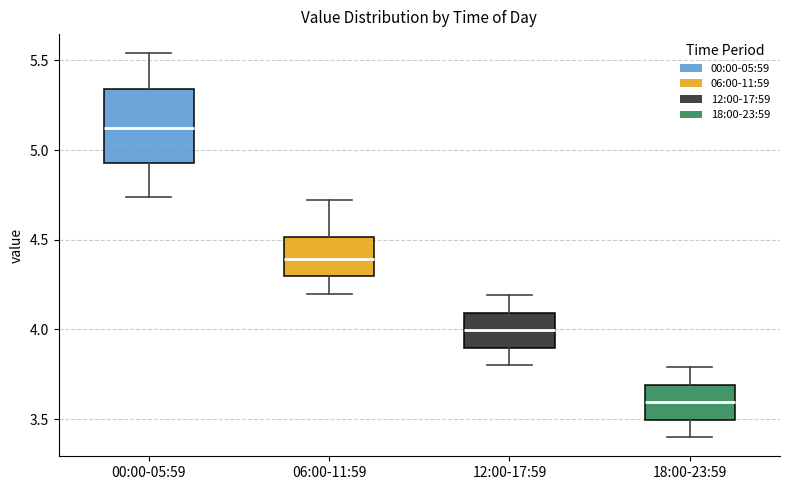

Where does the lower whisker of the box for 18:00-23:59 end on the y-axis? The values are not printed on the chart, so give them approximately, as read against the axis.

3.40